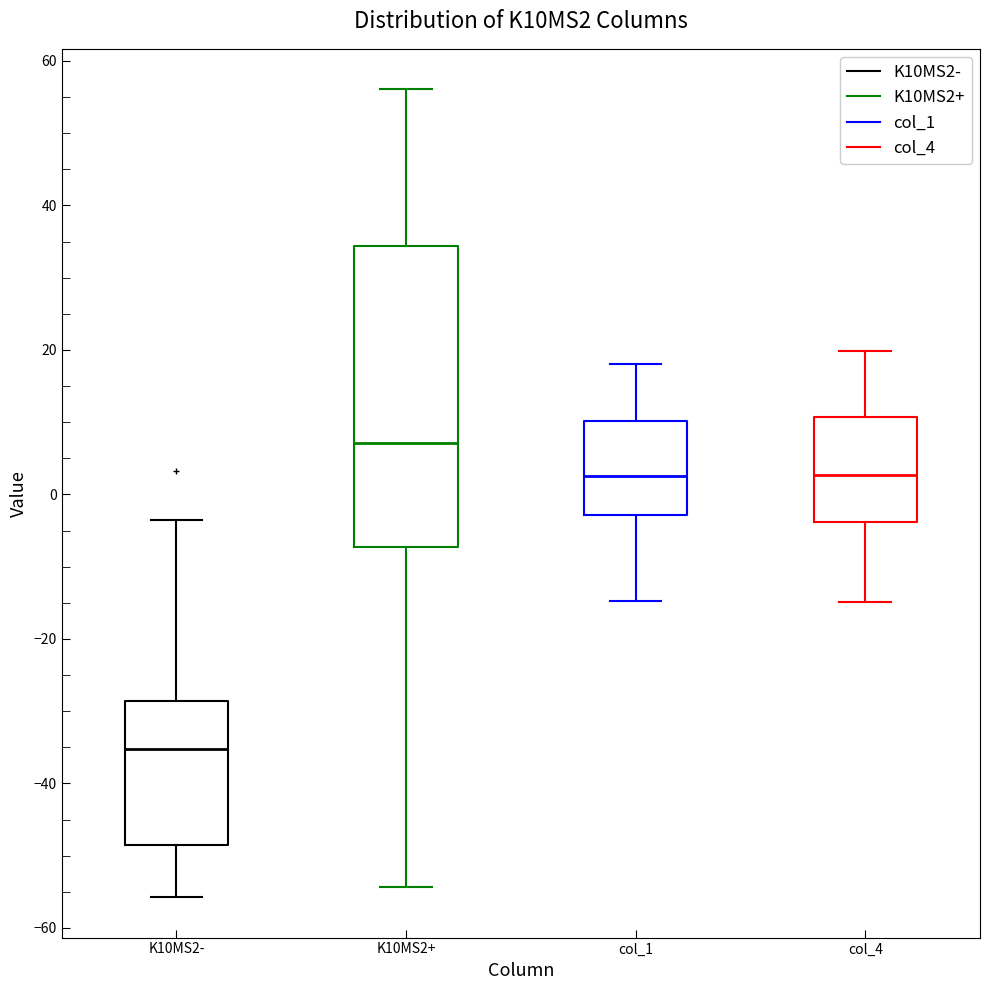

Reading left to right, transcribe this box plot: for each box, give where its median line is, the range the box spans, and where its two whiskers end, as read against the y-axis. The values are not printed on the chart, so give them approximately, as read against the axis.

K10MS2-: median -36, box -48 to -28, whiskers -56 to -4
K10MS2+: median 8, box -8 to 34, whiskers -54 to 56
col_1: median 2, box -2 to 10, whiskers -14 to 18
col_4: median 2, box -4 to 10, whiskers -14 to 20